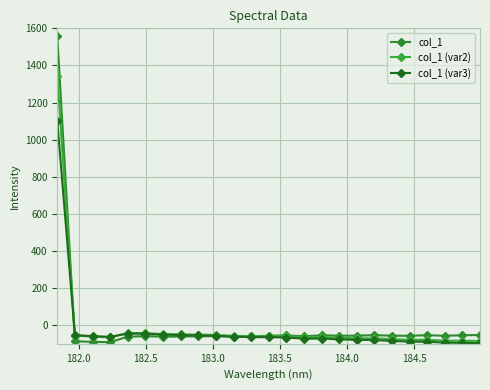

Rank the series by their average value, from highest to lowest.

col_1, col_1 (var2), col_1 (var3)